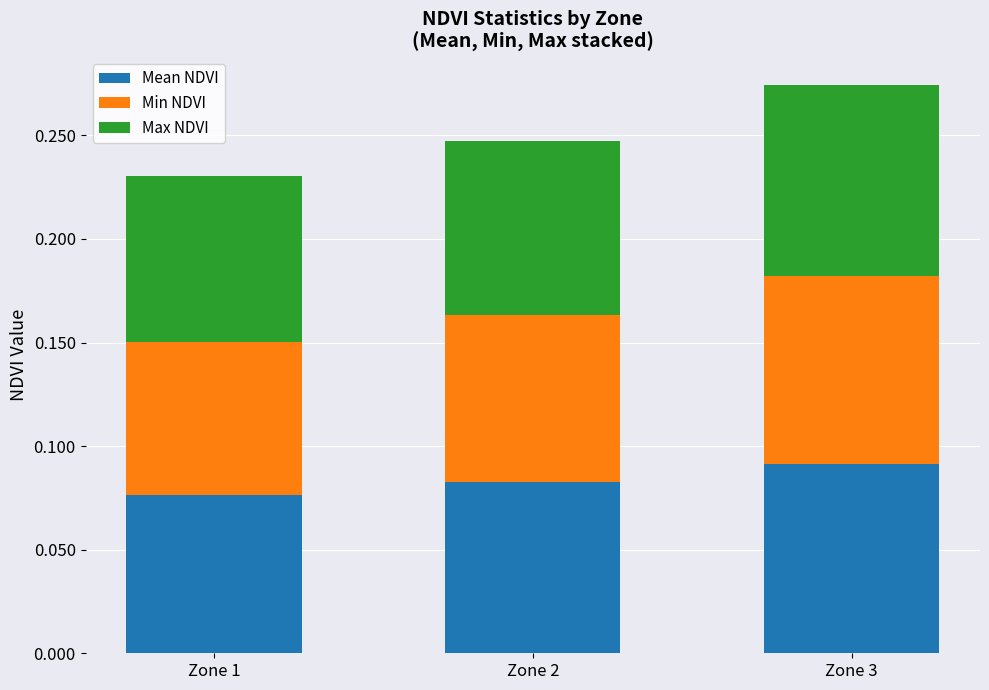

At which category is the sum across all series the highest?

Zone 3